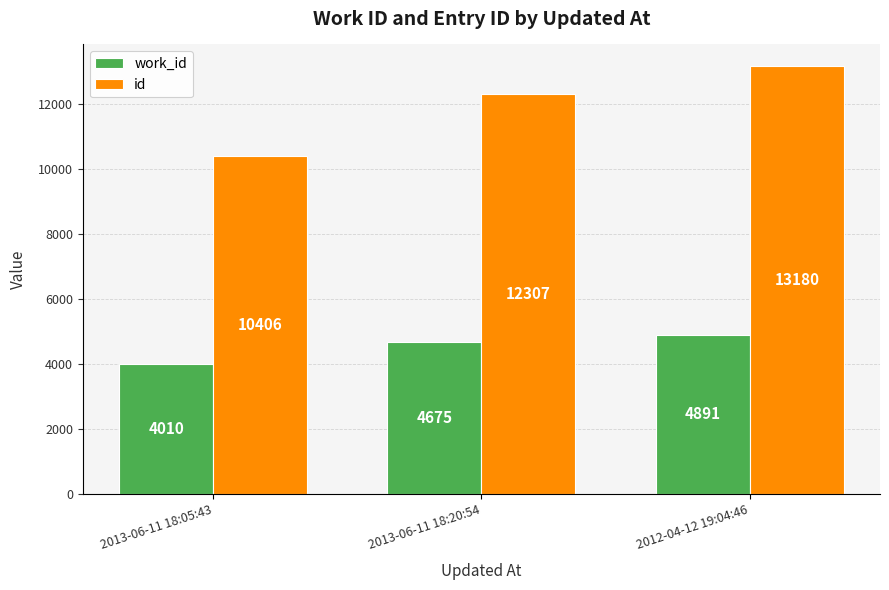

What is the sum of the work_id values at 2012-04-12 19:04:46 and 2013-06-11 18:05:43?

8901